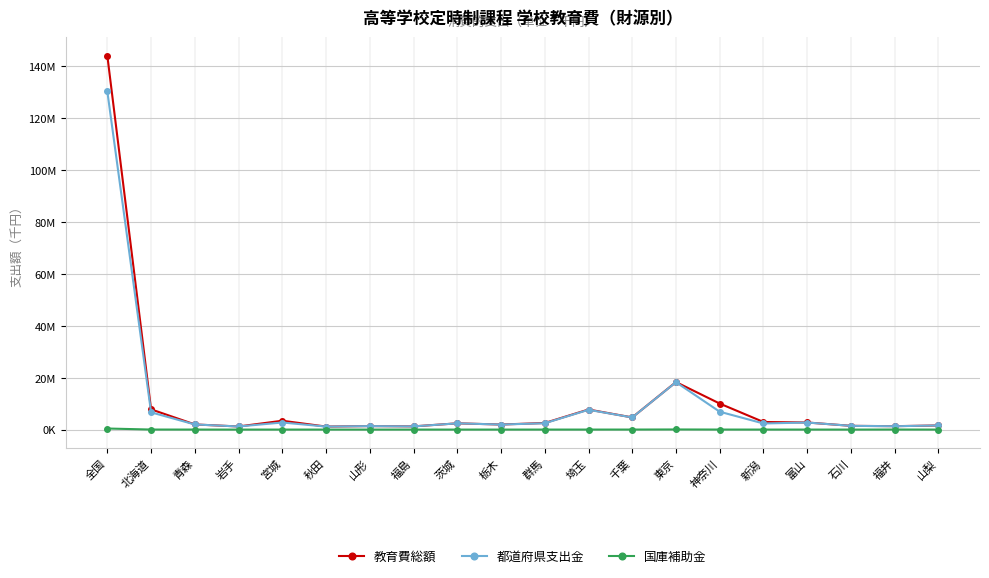

True or false: 都道府県支出金 and 国庫補助金 cross at least once.

False